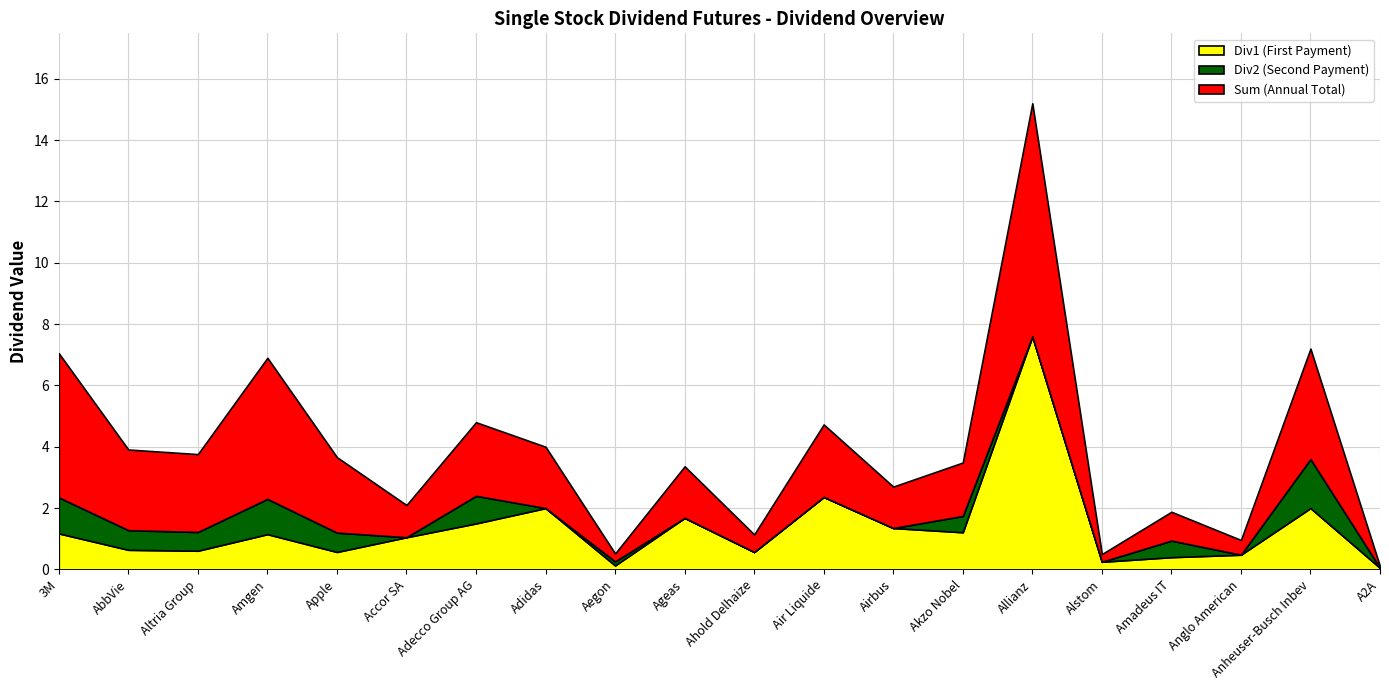

Rank the series by their average value, from lowest to highest.

Div2 (Second Payment), Div1 (First Payment), Sum (Annual Total)